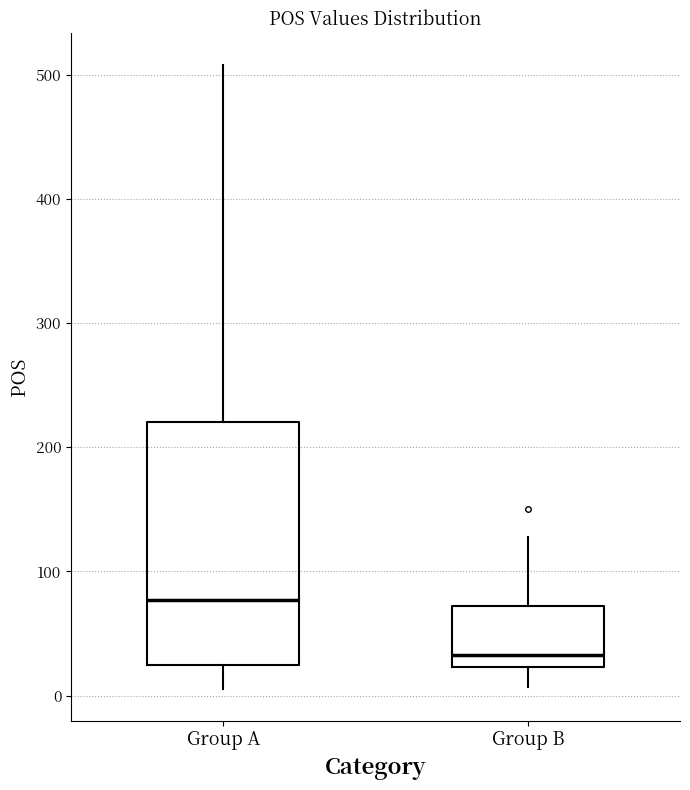

Which box's median line is the lowest?

Group B